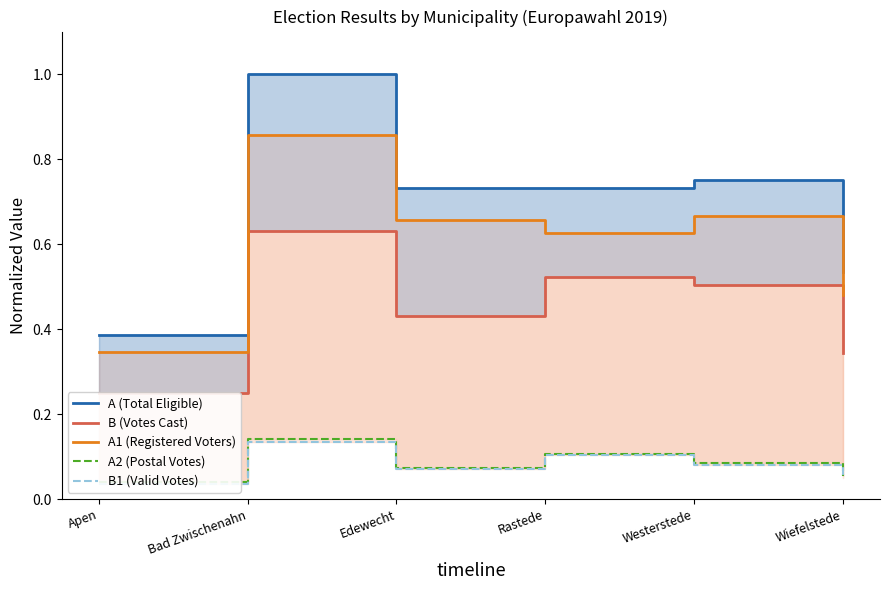

Is it true that A1 (Registered Voters) equals 0.2 at Rastede?

False